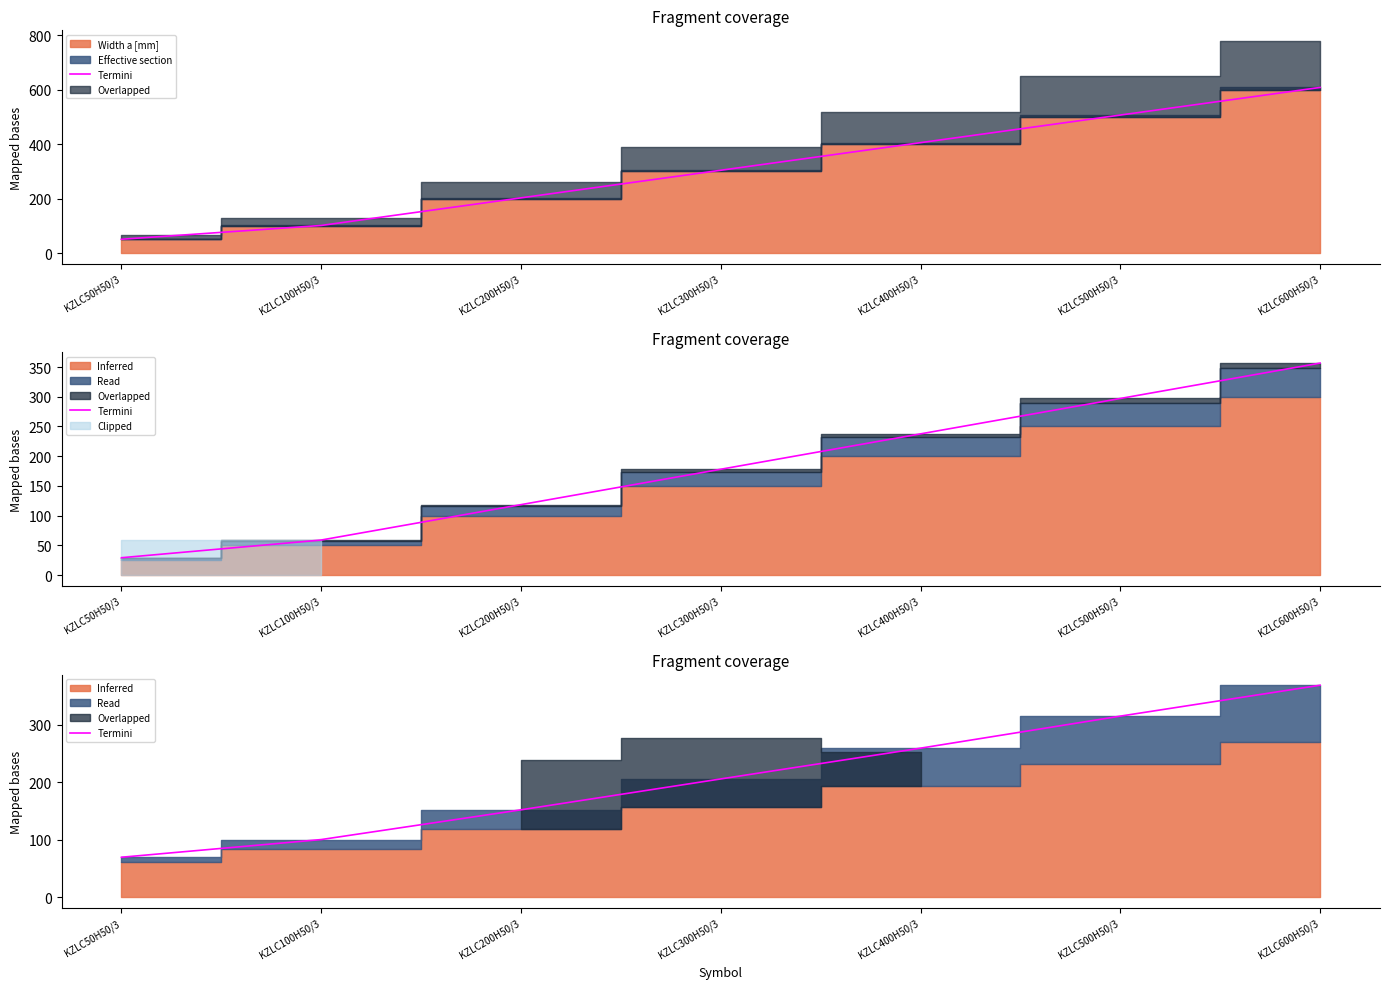

Reading right to left, extract all data points from this chart.

368.5	314.9	259.2	205.7	152.1	100.4	69.7